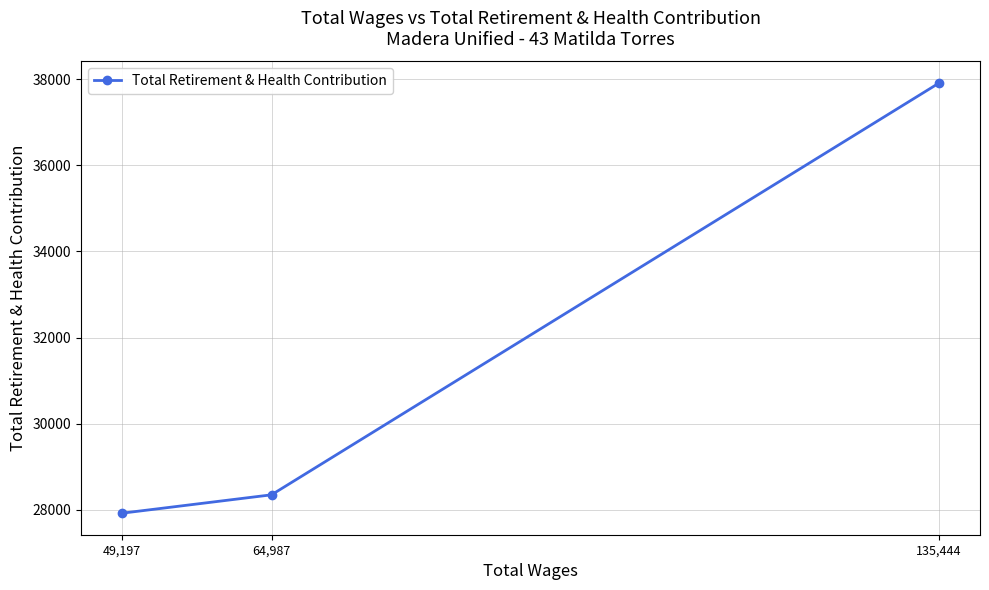

Between 49,197 and 135,444, which is larger?

135,444